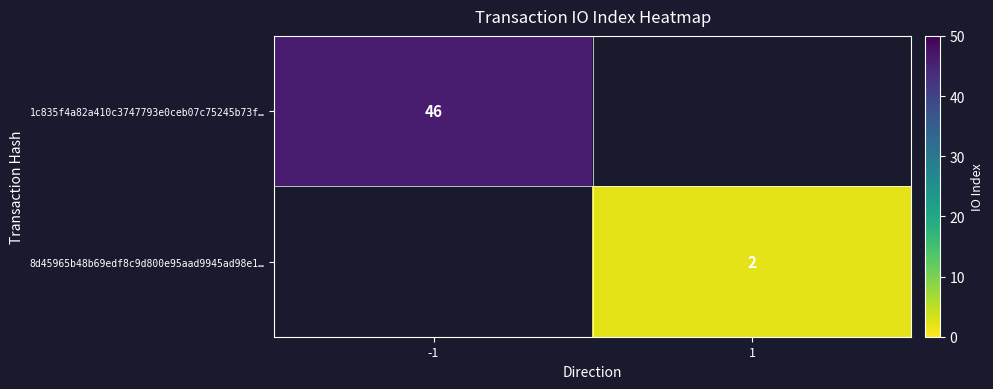

Is it true that 1c835f4a82a410c3747793e0ceb07c75245b73f… equals 46 at -1?

True